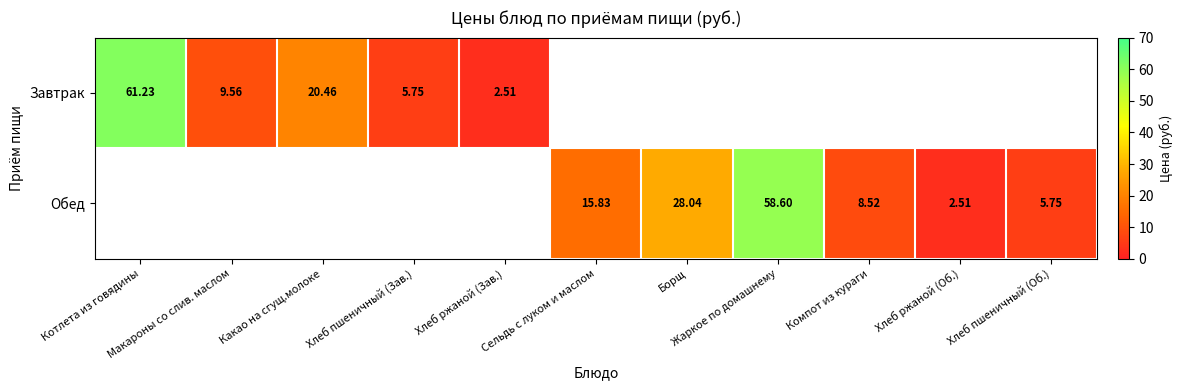

How many series are shown in this chart?

2